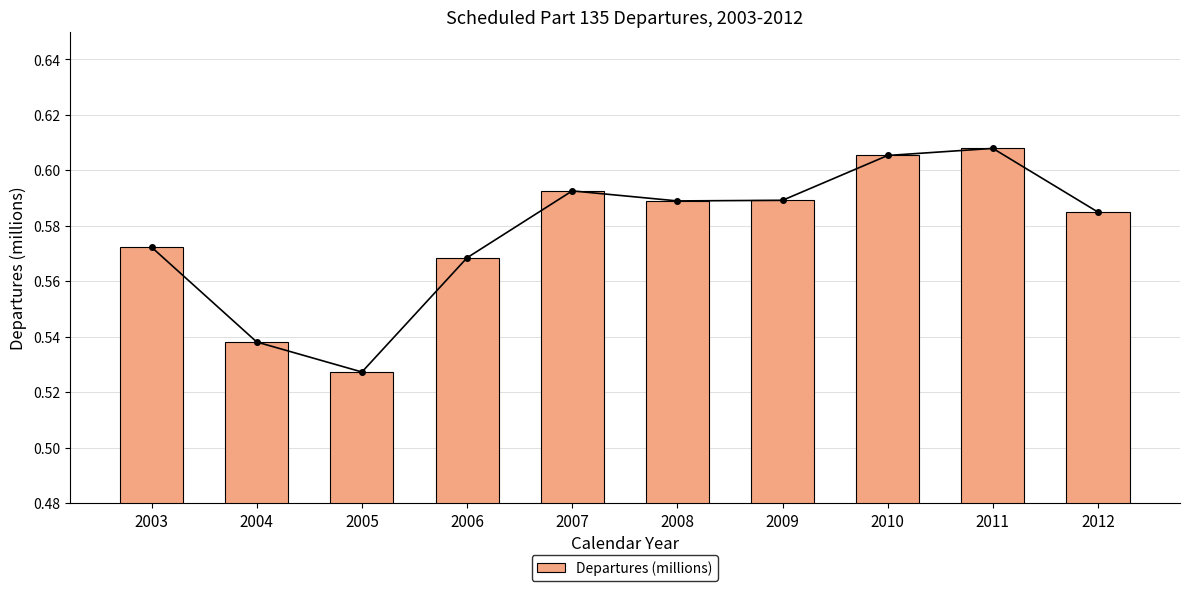

Rank the categories by value from lowest to highest.

2005, 2004, 2006, 2003, 2012, 2008, 2009, 2007, 2010, 2011